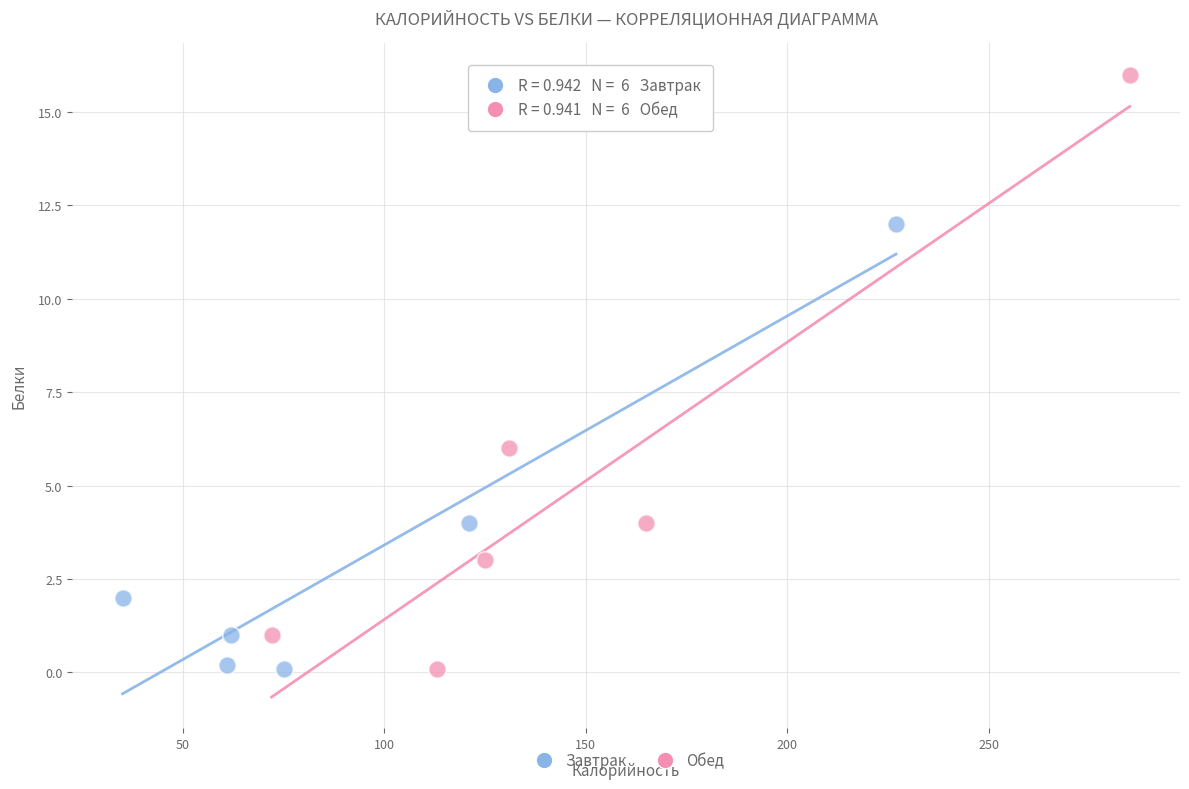

Which series has the widest spread of Y values?

Обед